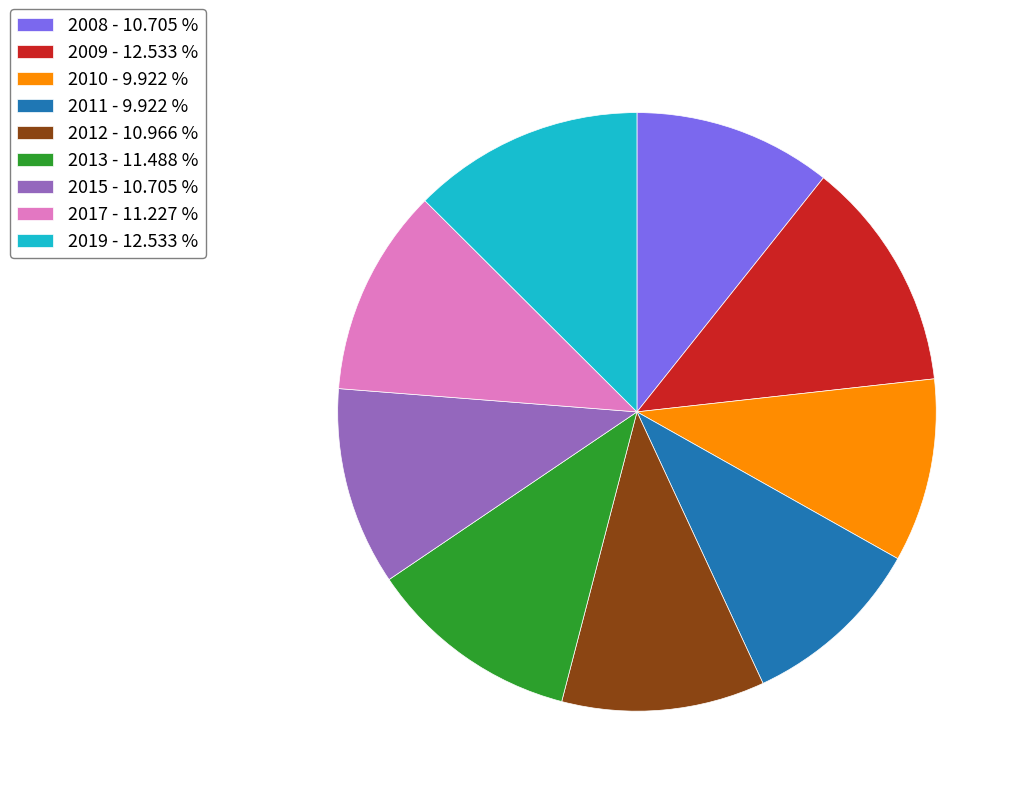

Does any single category account for the majority?

No